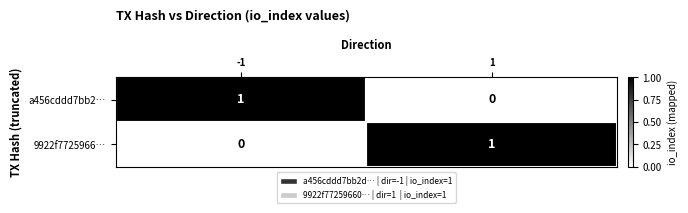

At -1, list the series in order from largest to smallest.

a456cddd7bb2…, 9922f7725966…